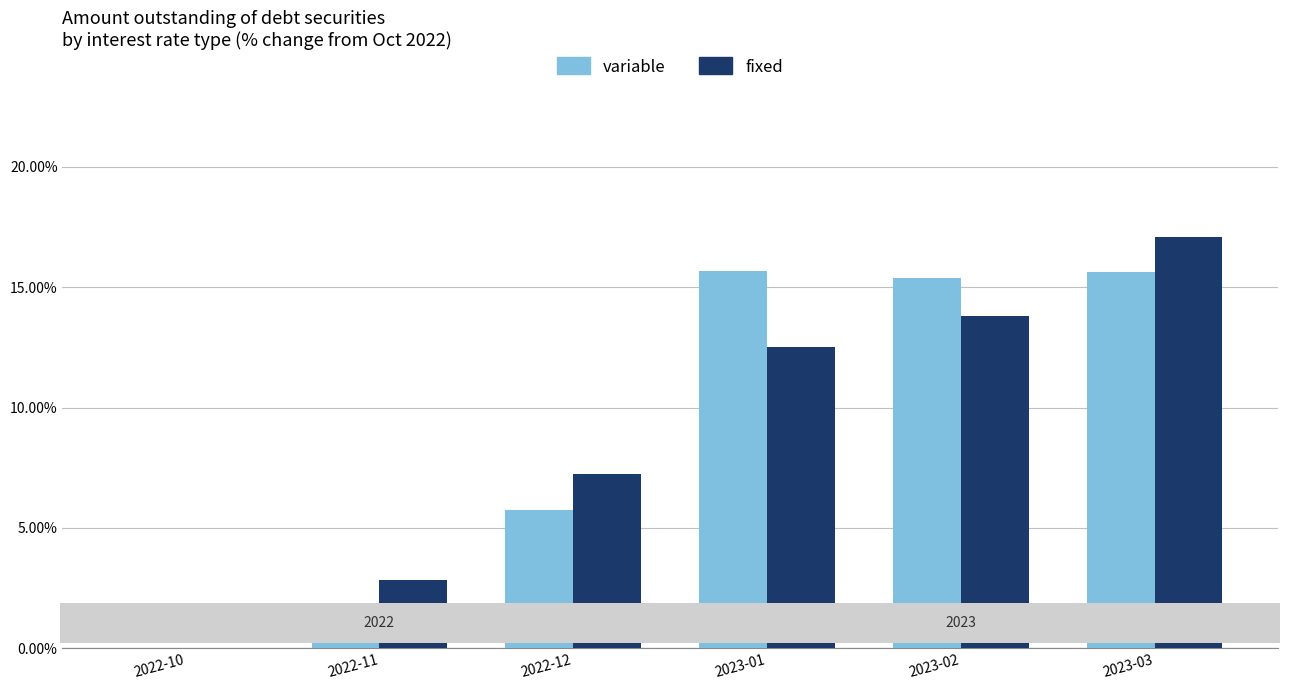

The fixed series shows 7.2 at 2022-12. True or false?

True